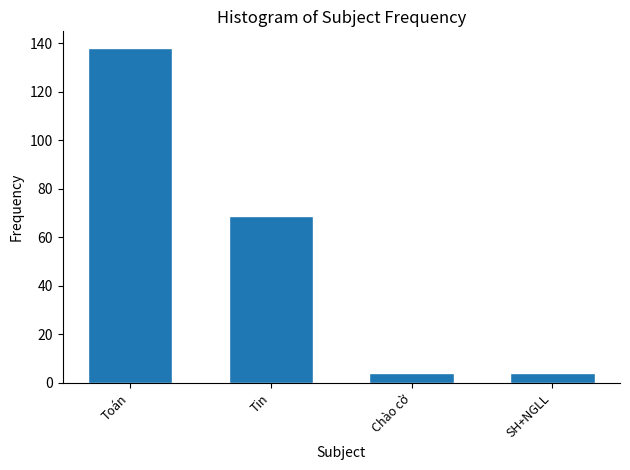

Reading left to right, what are all the values shown in this chart?

Toán=138	Tin=69	Chào cờ=4	SH+NGLL=4